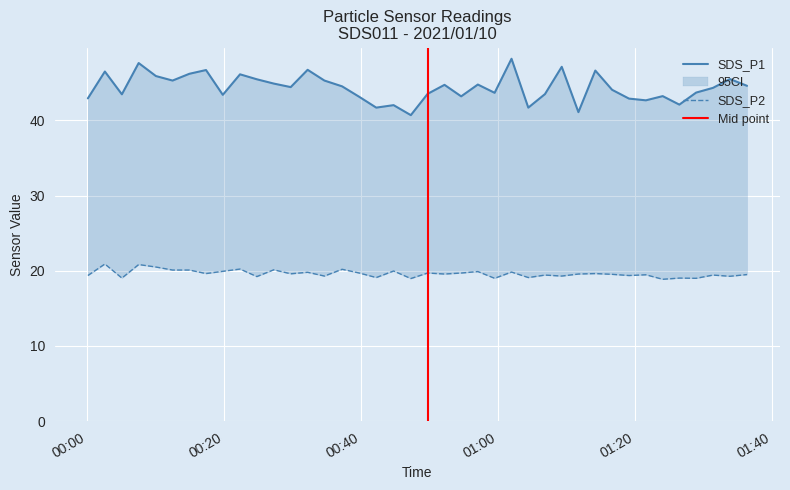

What are all the series names shown in the legend?

SDS_P1, SDS_P2